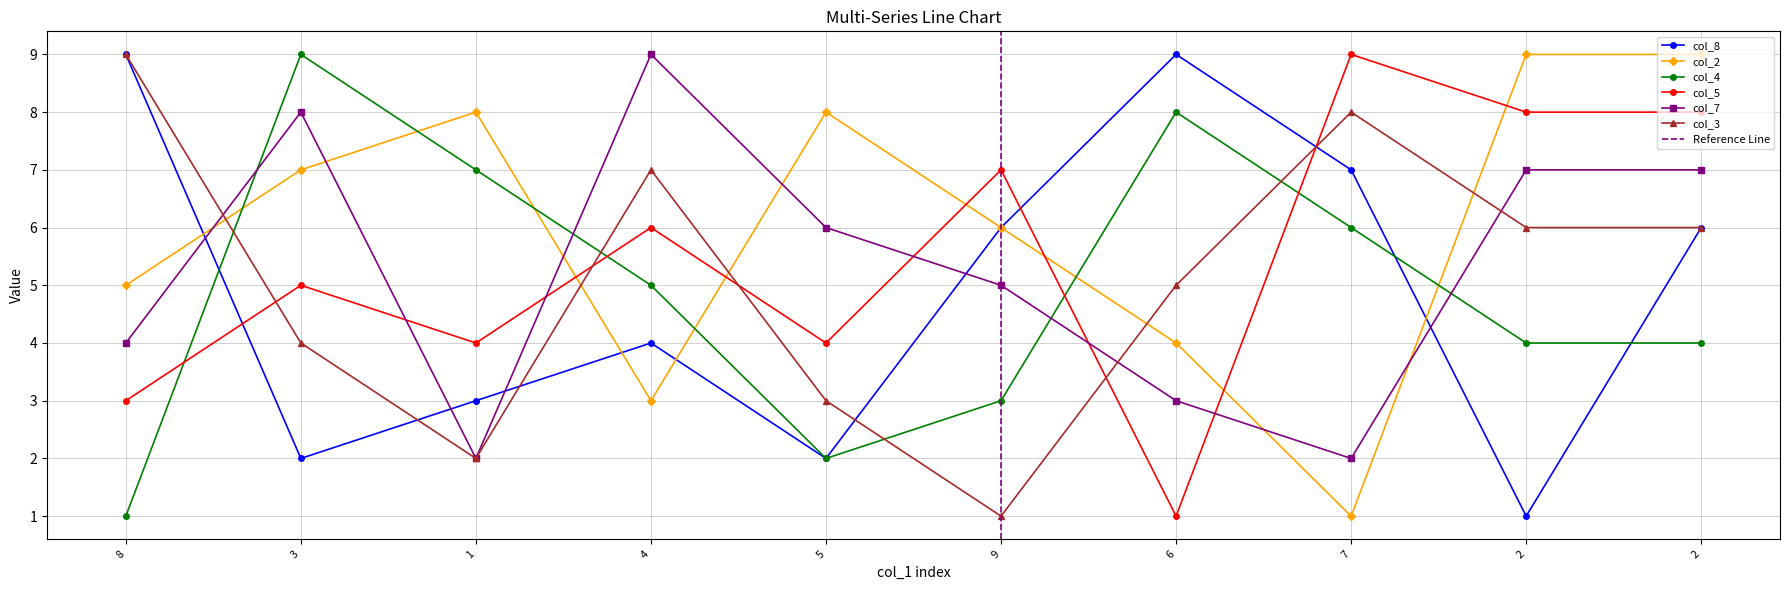

Which series has the largest total across all categories?

col_2